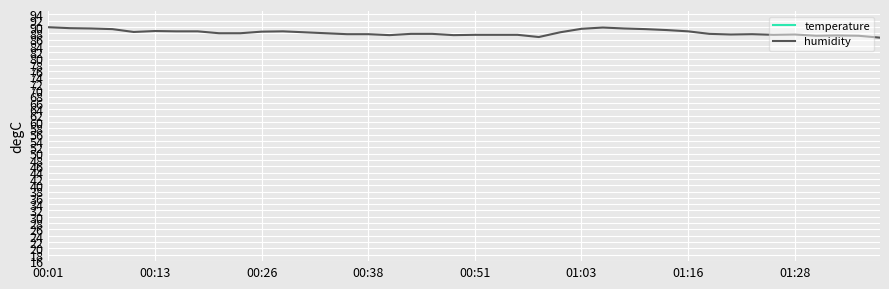

At 00:38, list the series in order from largest to smallest.

humidity, temperature